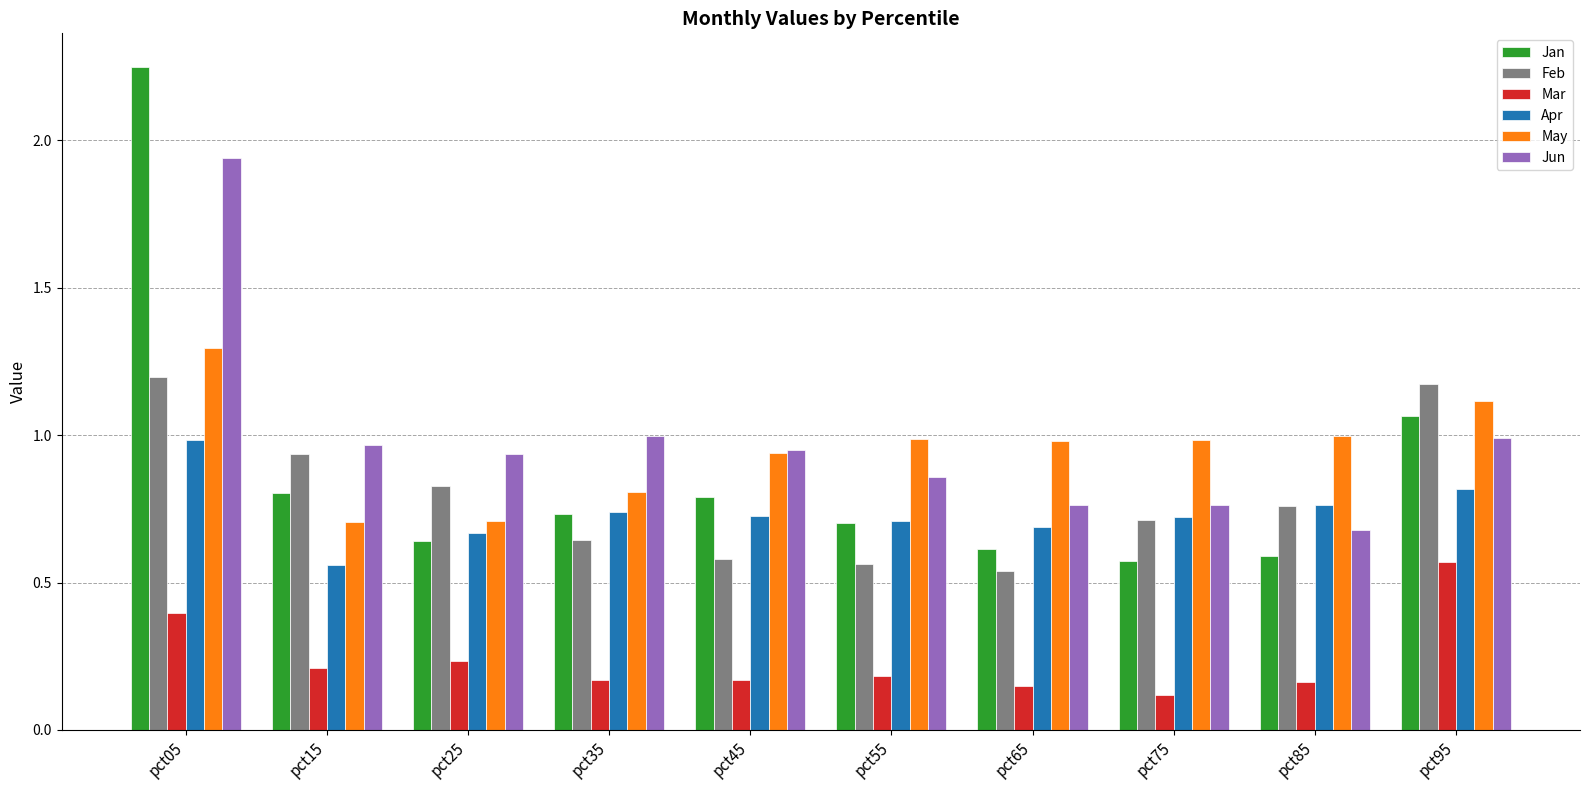

List the series in order of their peak value, highest first.

Jan, Jun, May, Feb, Apr, Mar